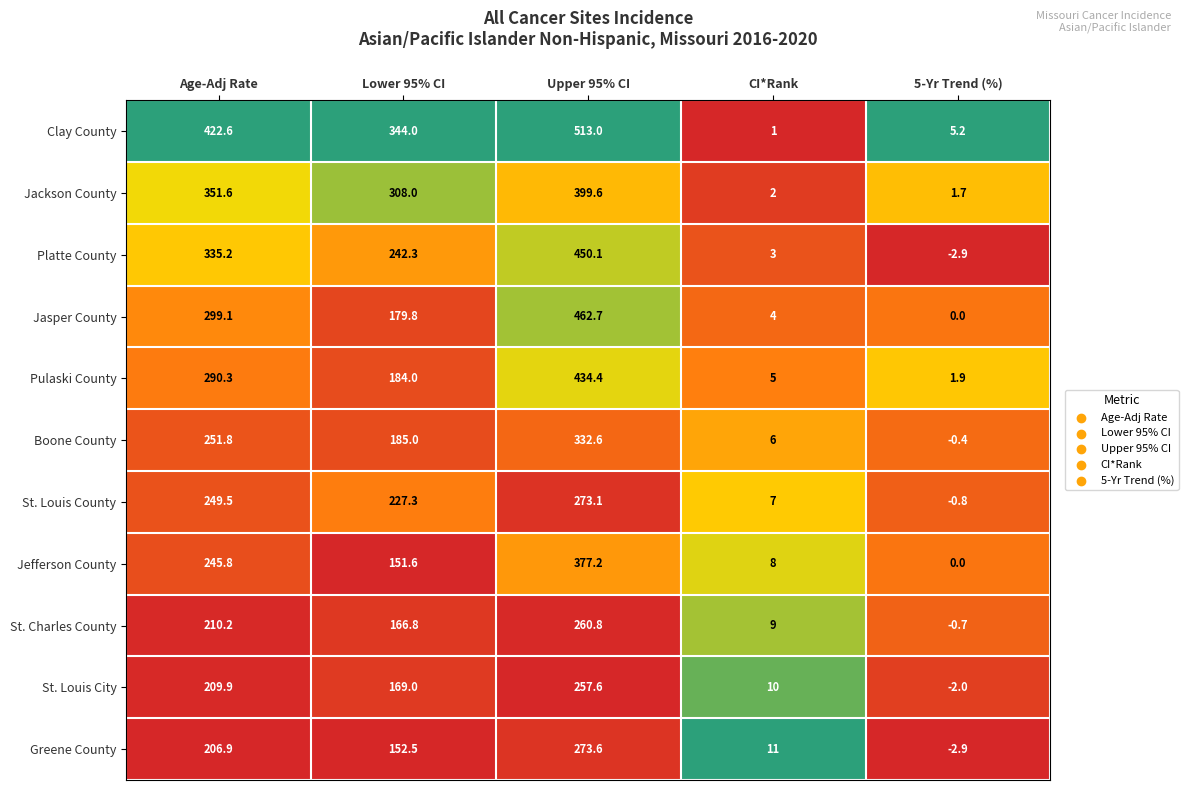

The St. Louis County series shows 273.1 at Upper 95% CI. True or false?

True